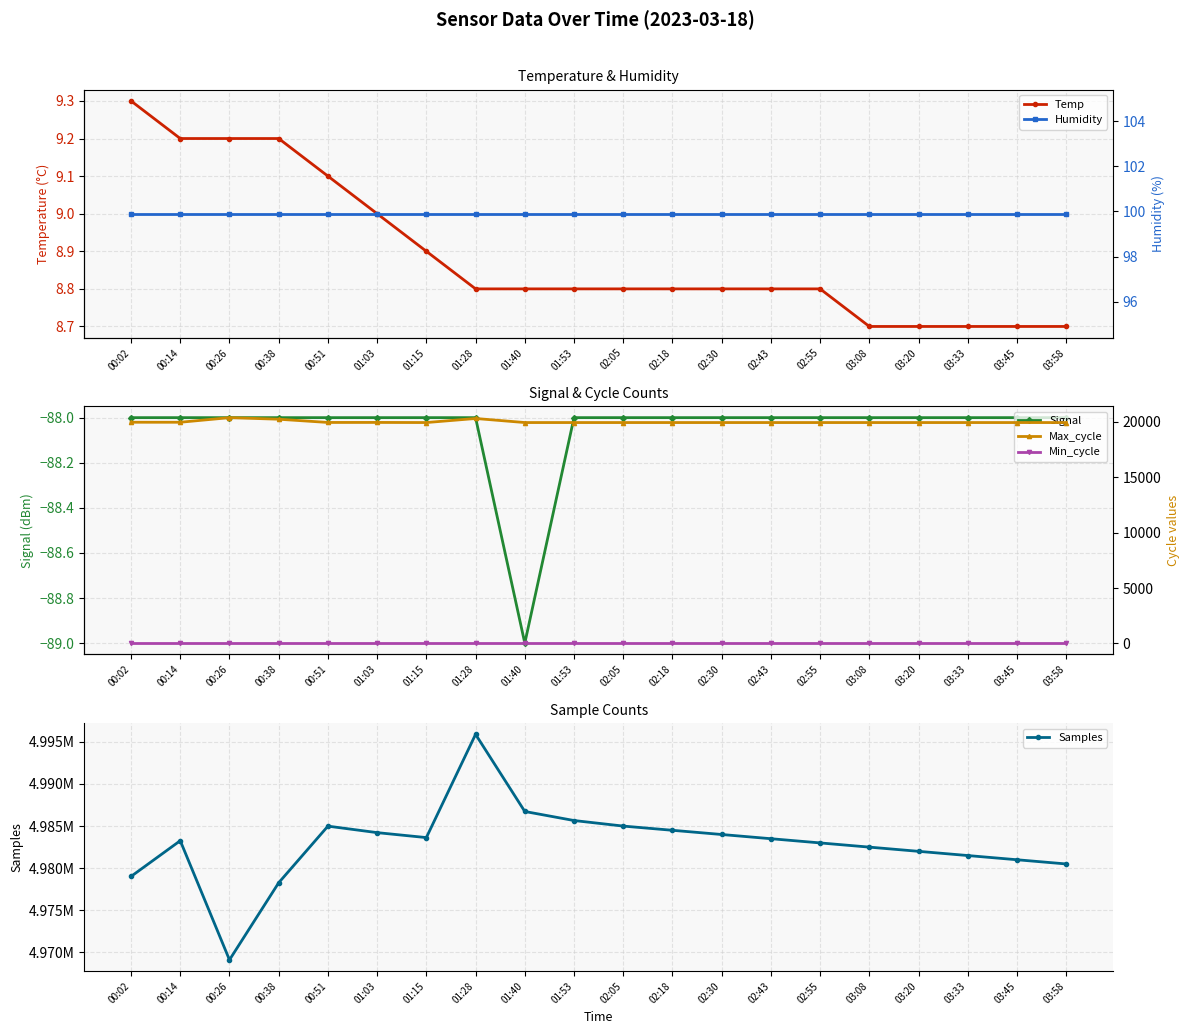

Which series has the largest total across all categories?

Samples